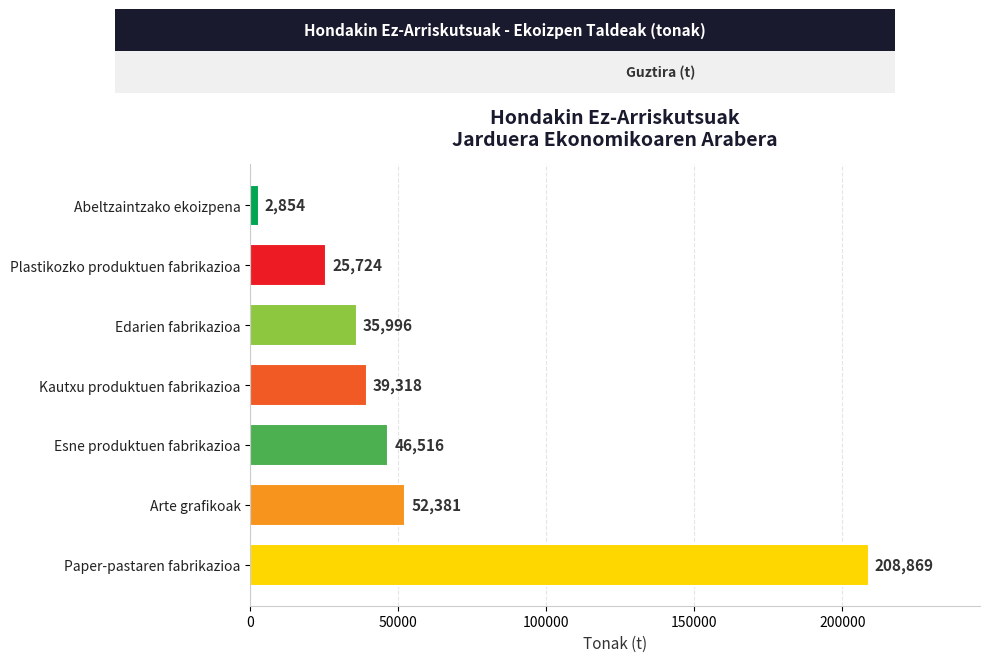

Read the value at Paper-pastaren fabrikazioa.

208869.4